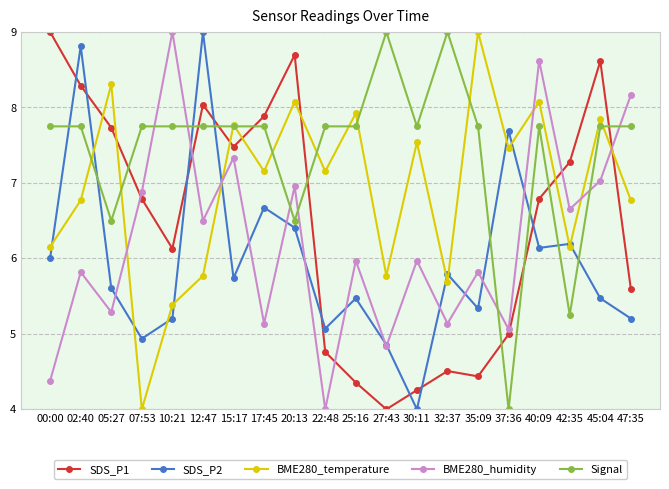

How many distinct data groups are displayed?

5